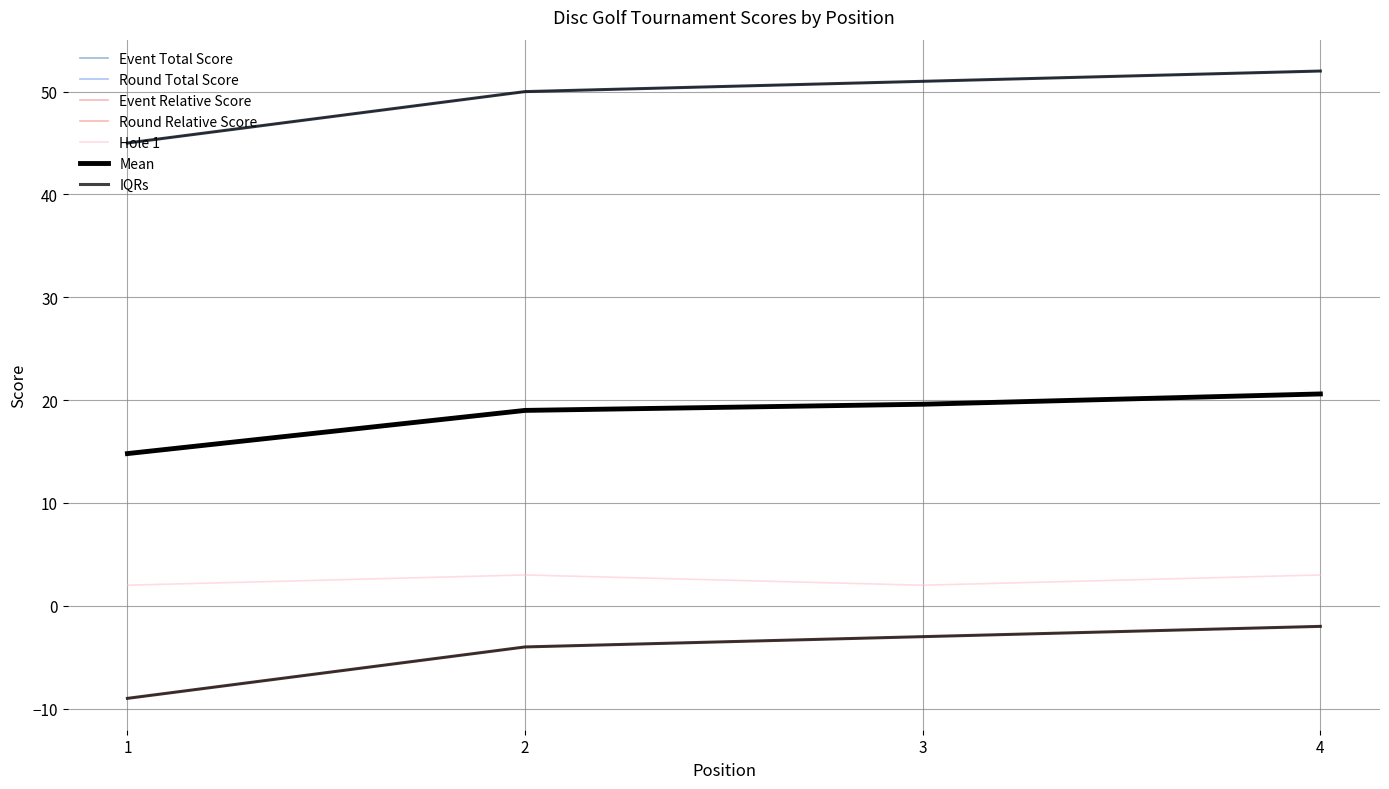

Does the chart have visible grid lines?

Yes